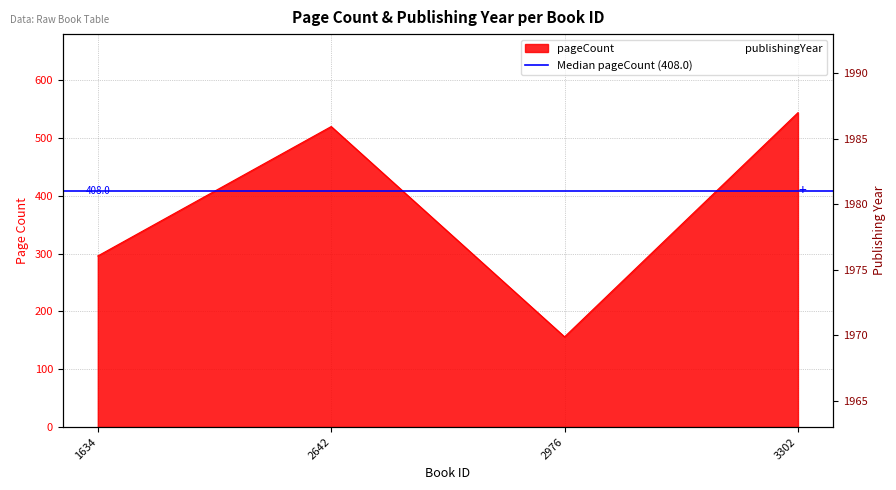

At which label does publishingYear first exceed 1978?

1634